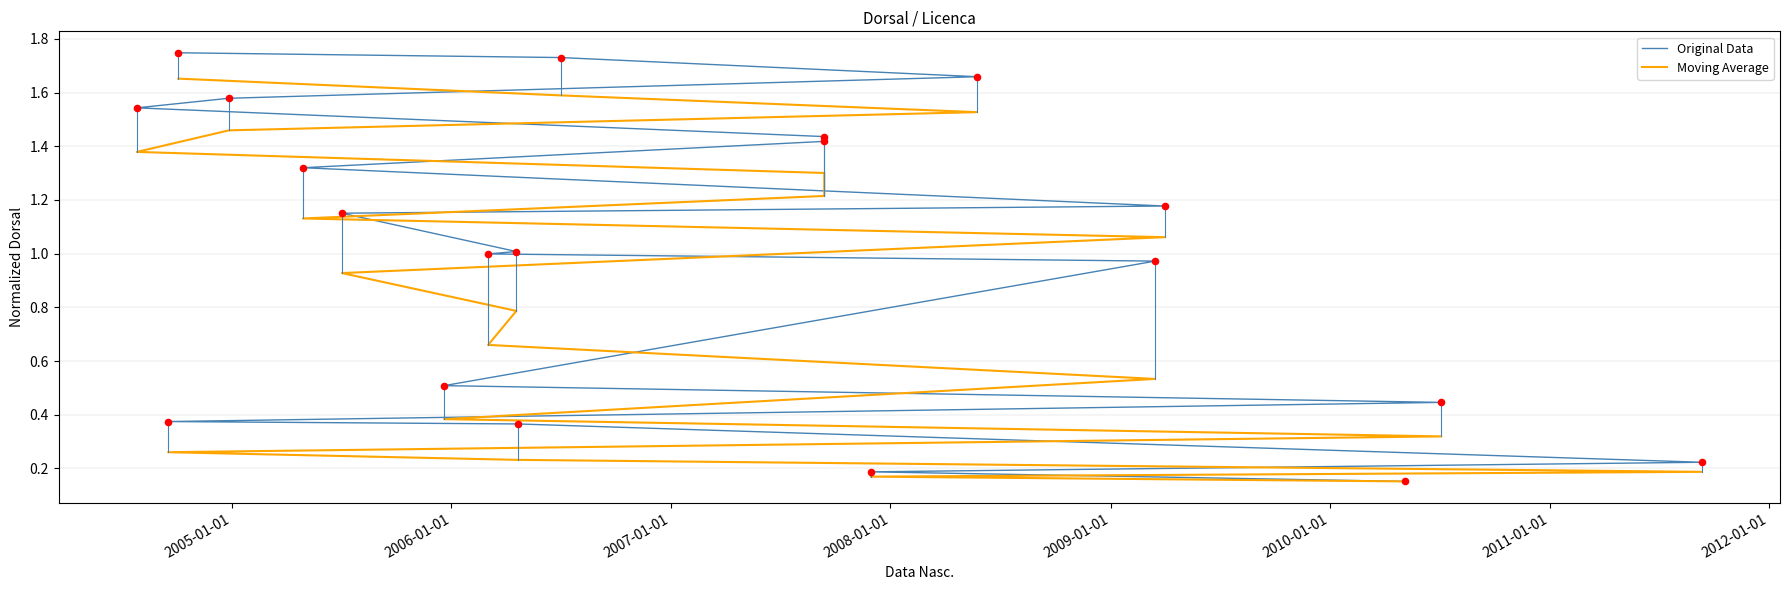

Which series has the largest total across all categories?

Original Data